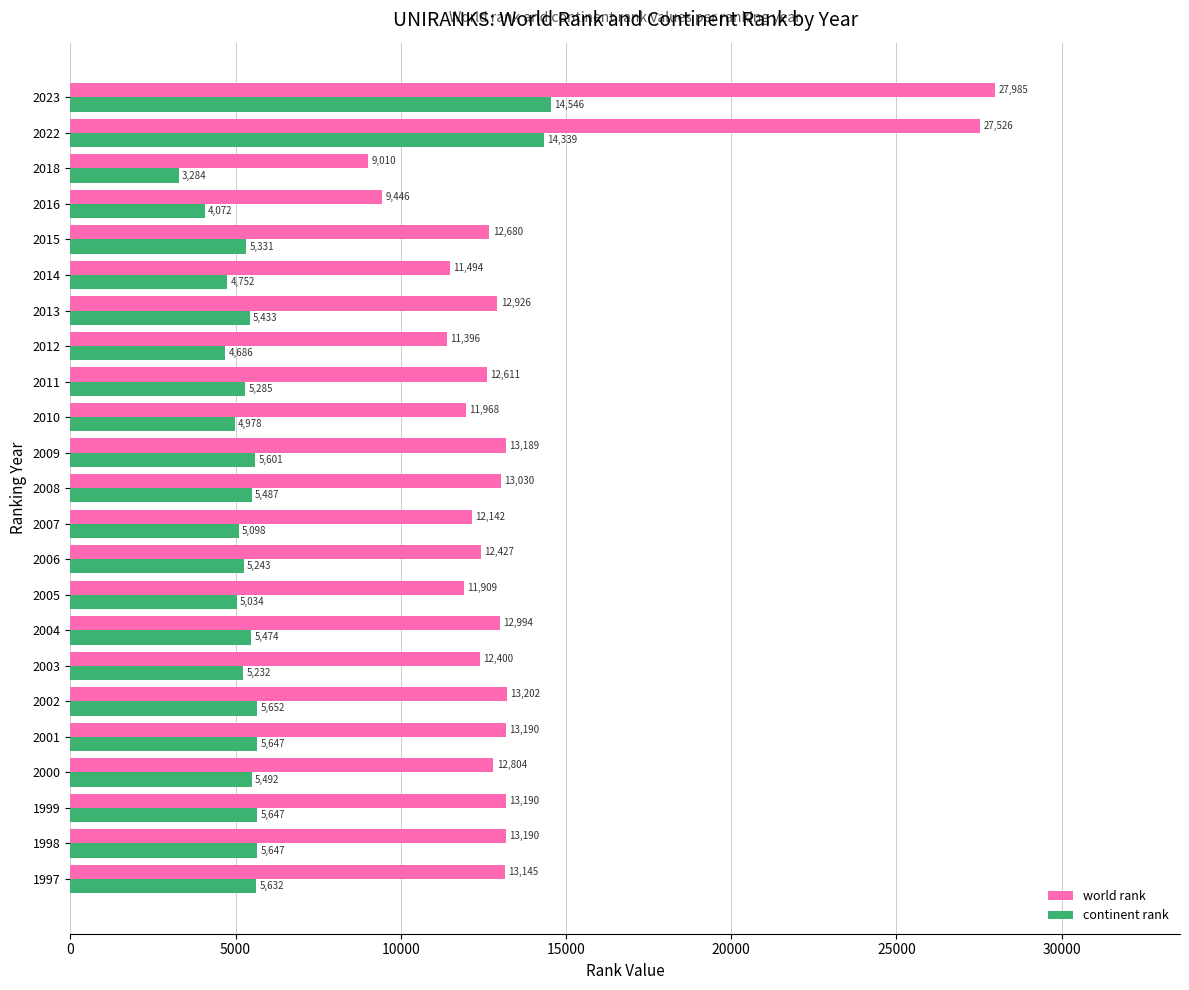

What are all the series names shown in the legend?

world rank, continent rank